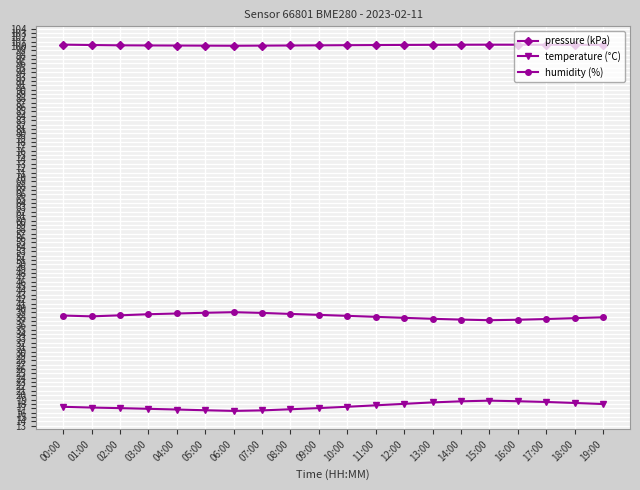

What is the label of the 13th point from the right?

07:00